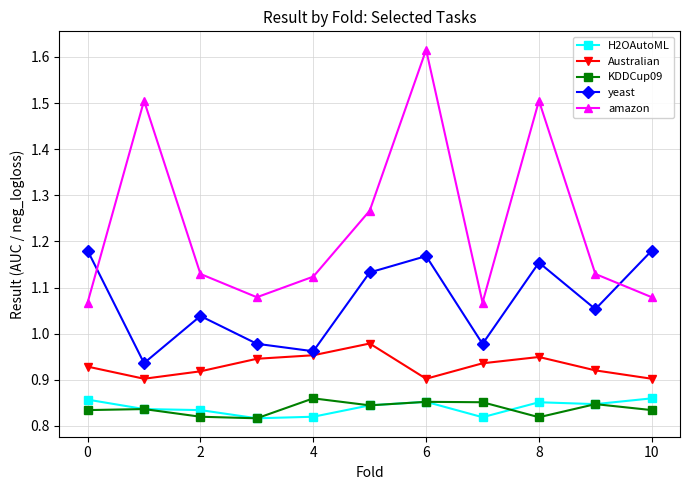

True or false: yeast has more than 1 interior local peaks.

True